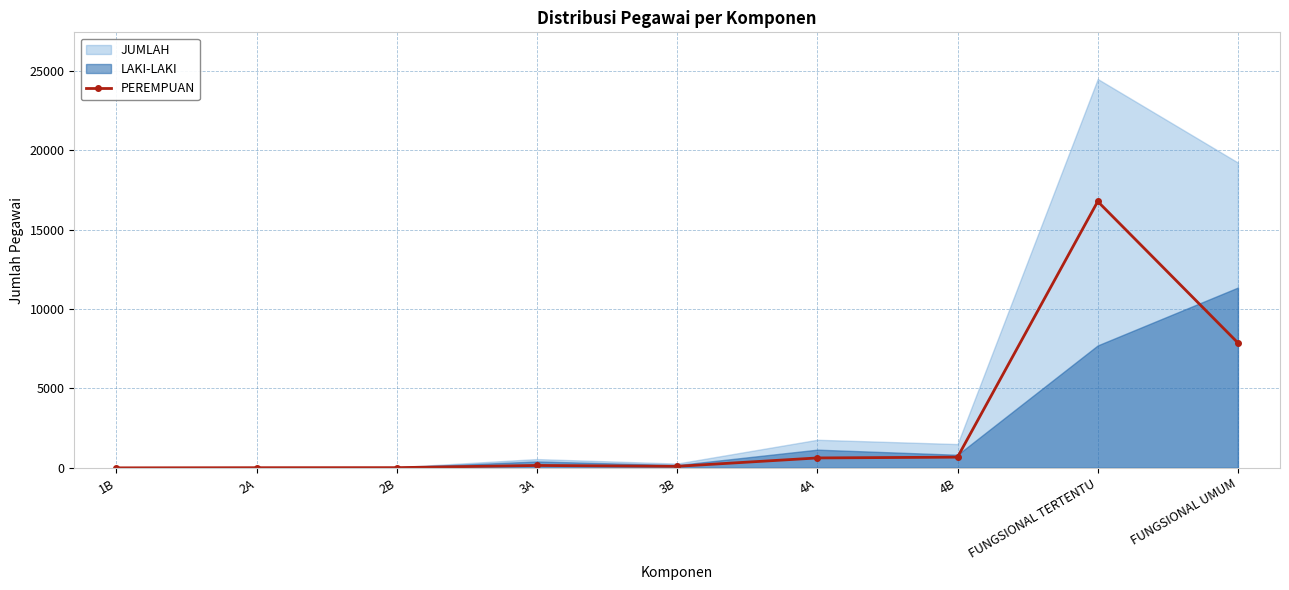

True or false: PEREMPUAN has more than 0 interior local peaks.

True